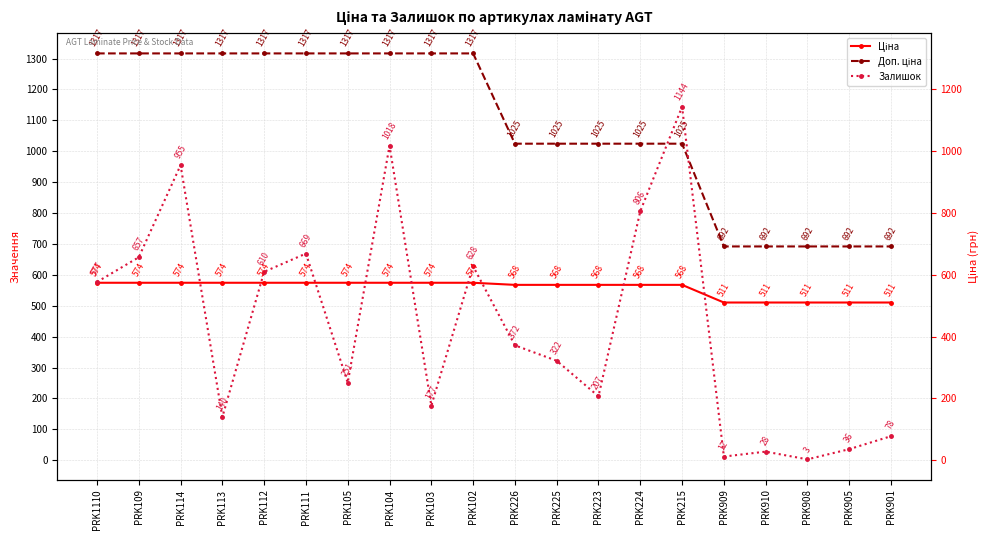

What is the value of the Залишок point at the 9th from the left?

177.0